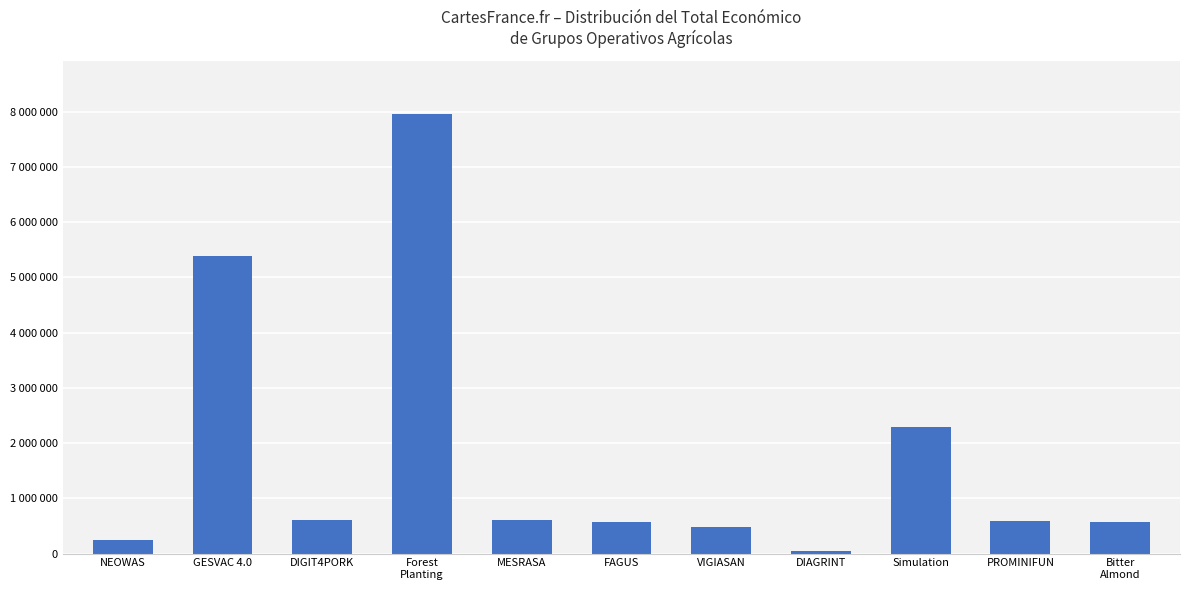

Is it true that the value at NEOWAS is 249910?

True